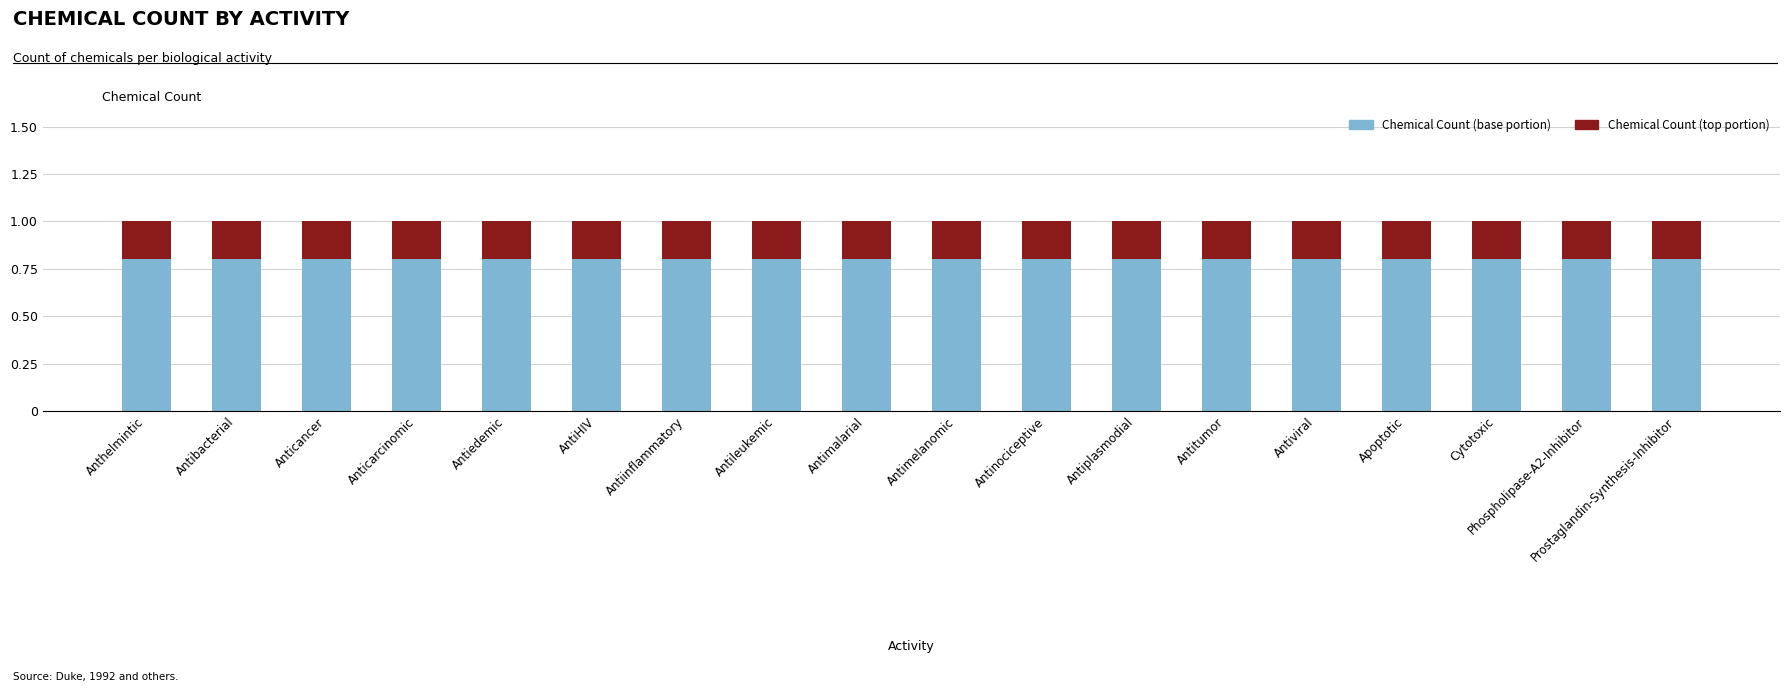

What is the total value across all series at Antitumor?

1.0